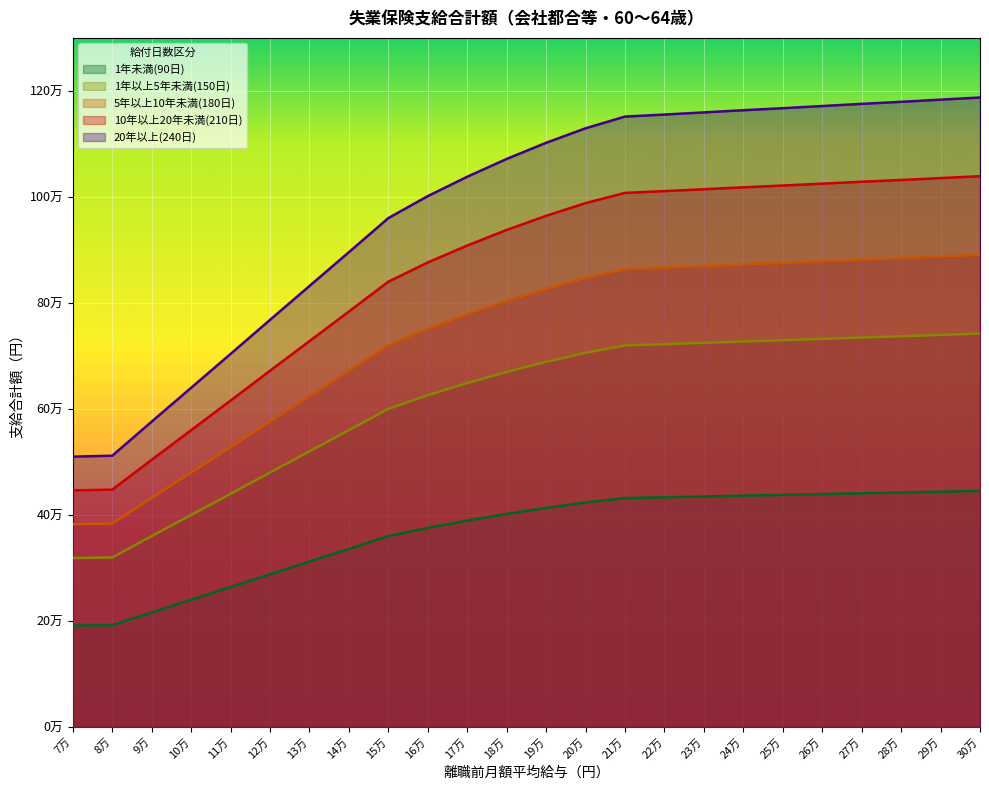

What is the value of the 10年以上20年未満(210日) point at the 8th from the left?

783720